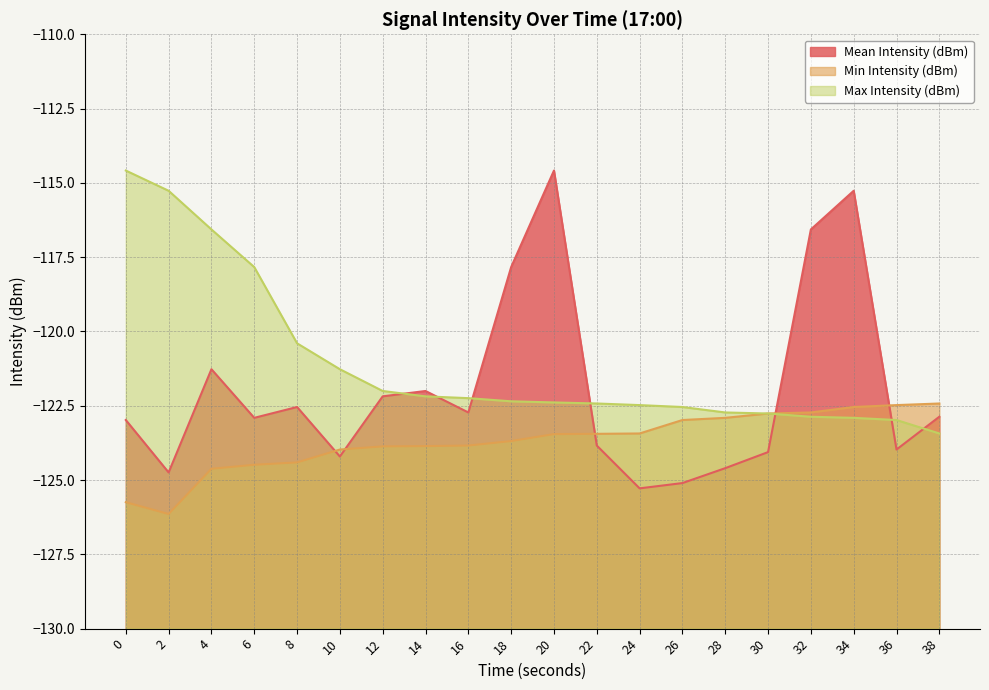

How many categories are shown in the chart?

20